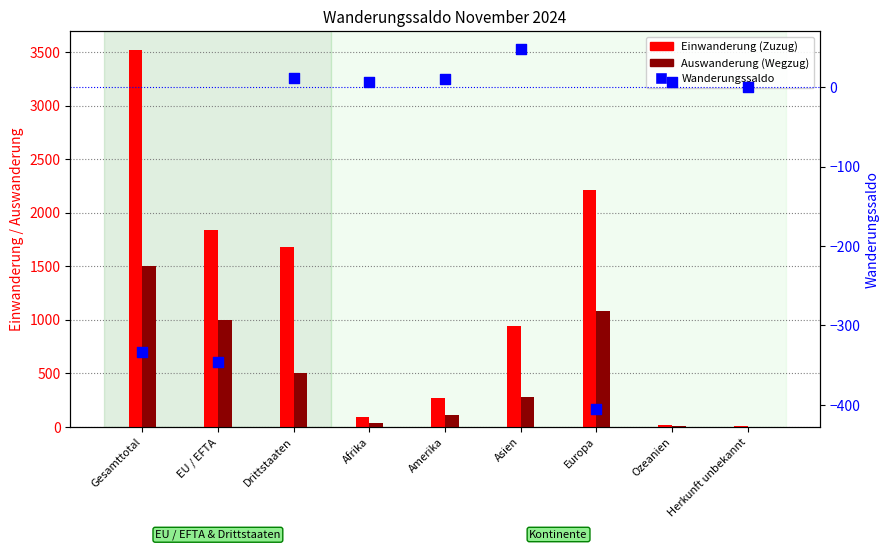

Is the value of Einwanderung (Zuzug) at Gesamttotal greater than the value of Wanderungssaldo at EU / EFTA?

Yes